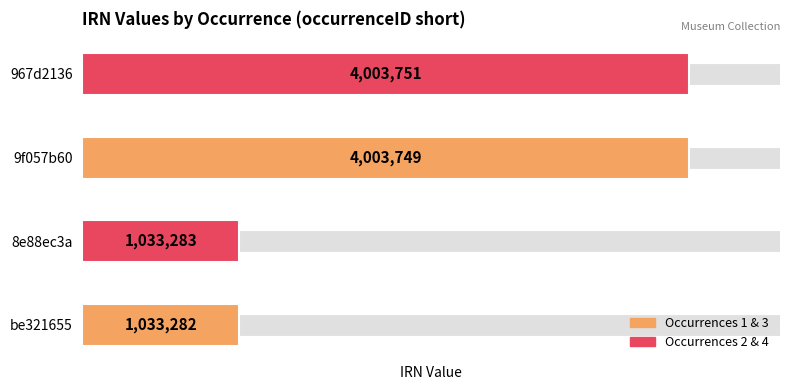

What is the sum of all values?

10074065